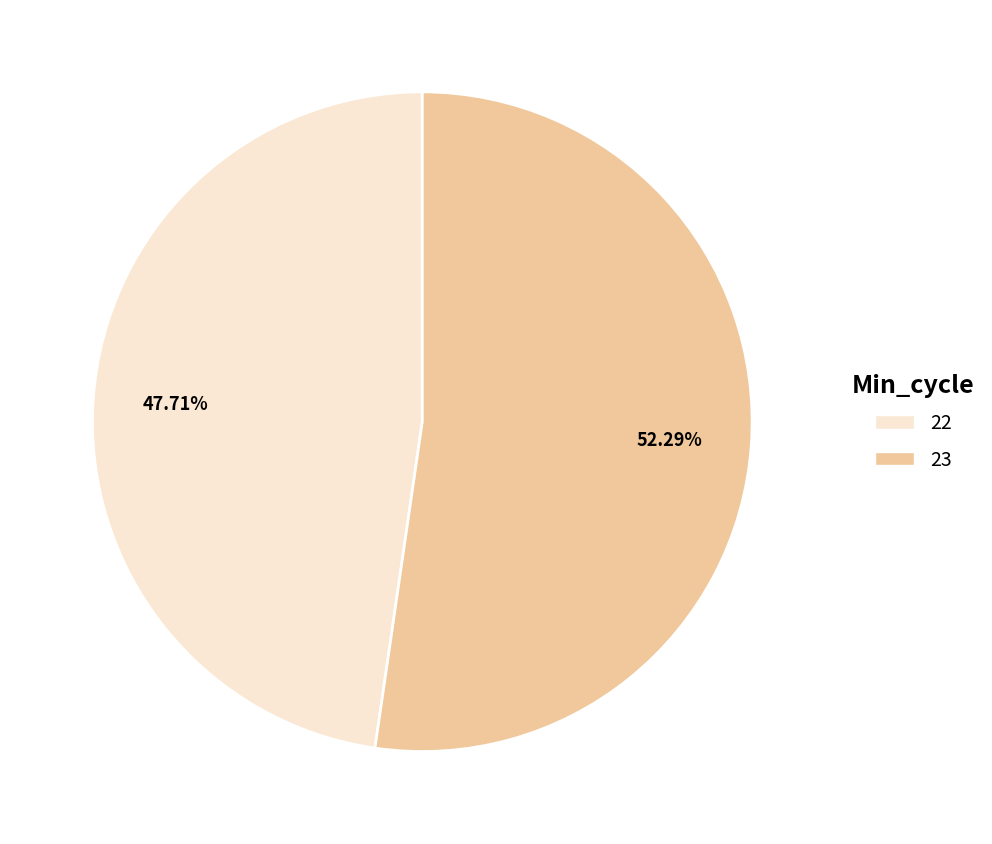

Is there a majority slice in this chart?

Yes